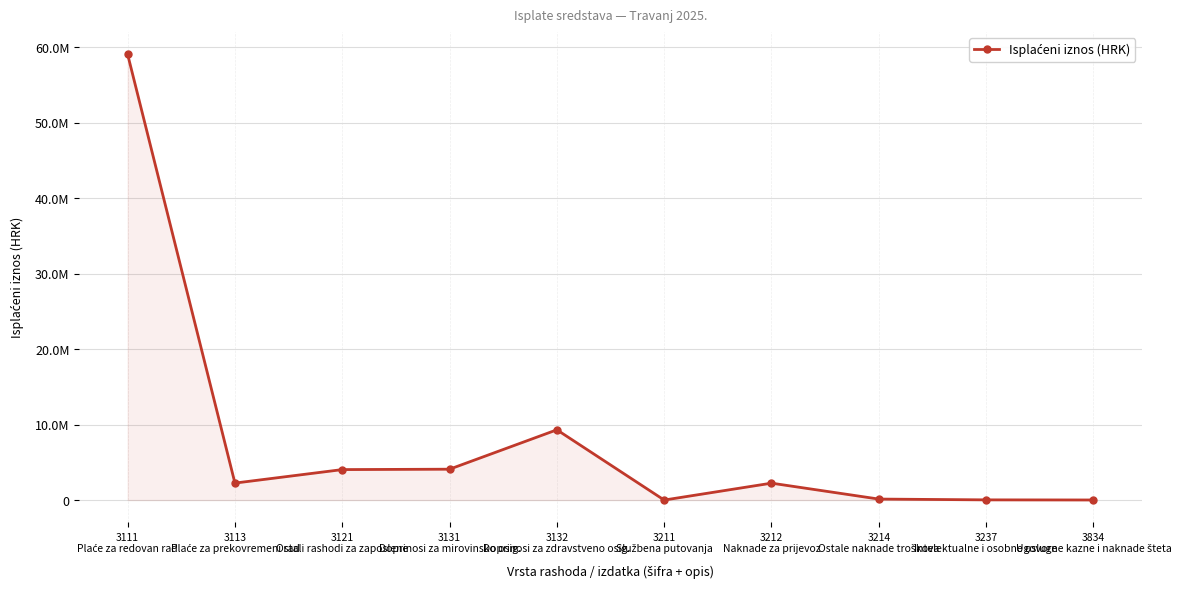

Does the chart have visible grid lines?

Yes